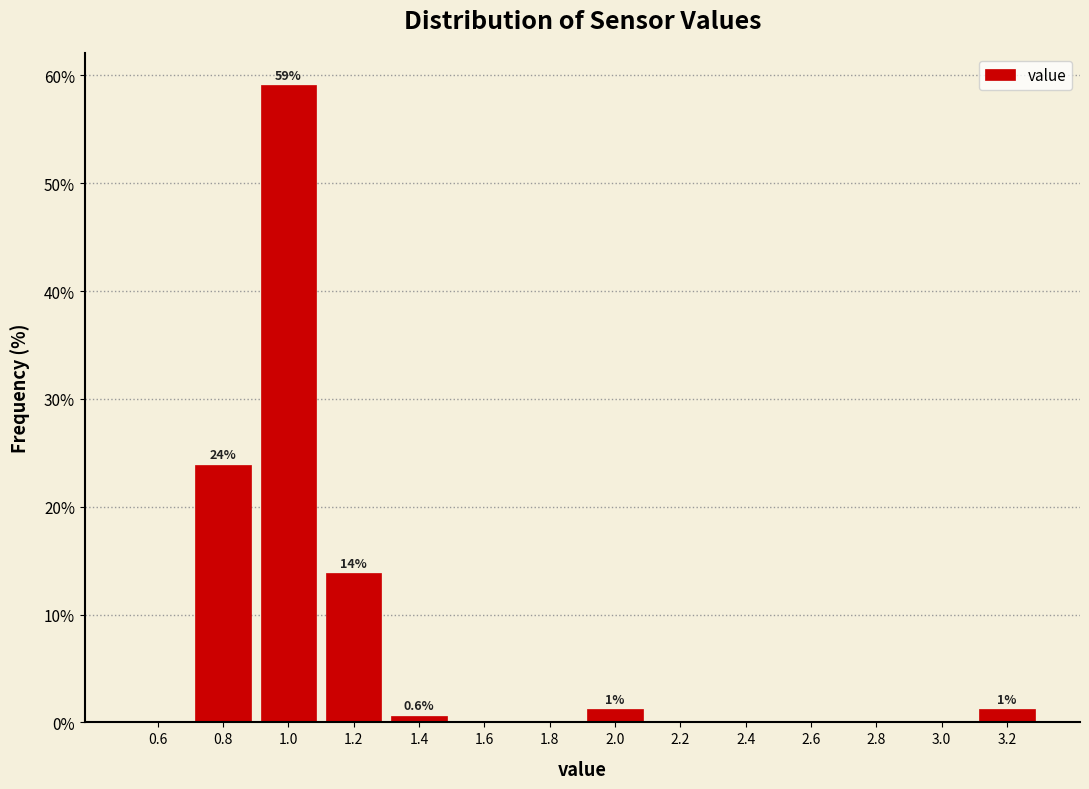

Over which range of the x-axis is the bar tallest?

0.9 to 1.1